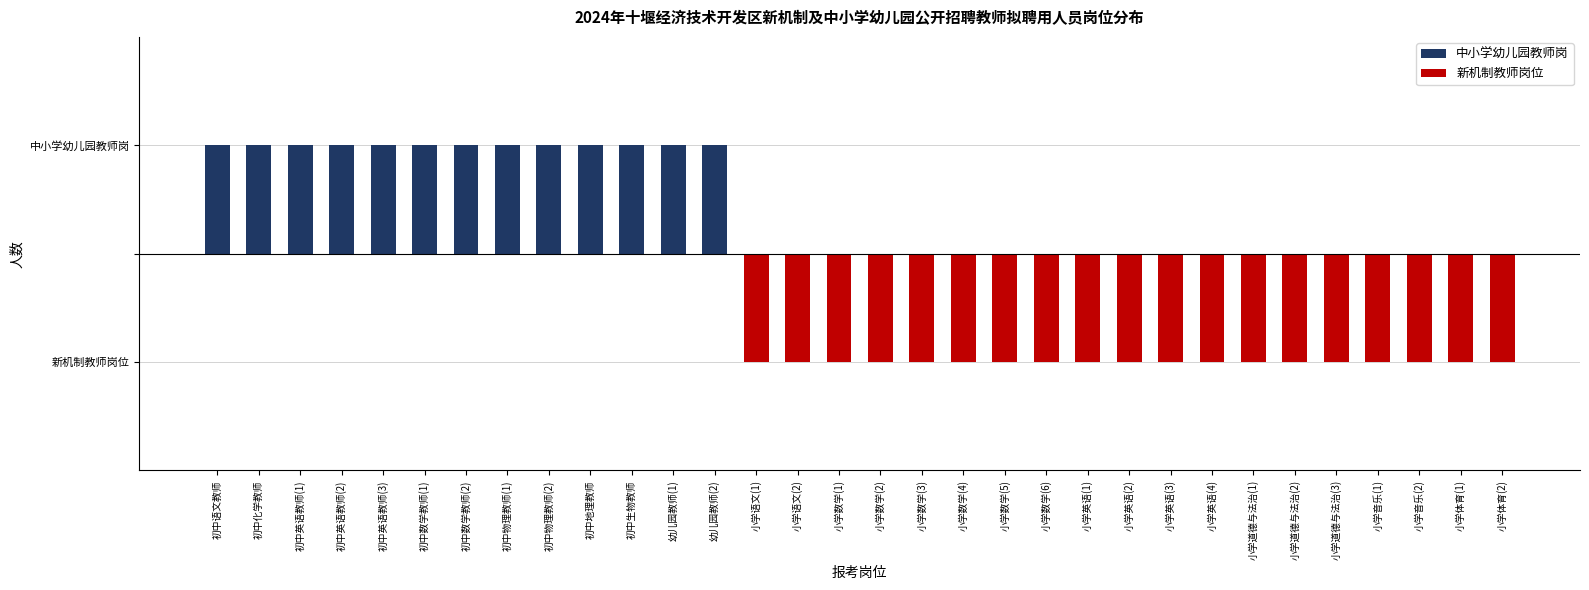

The chart shows a value of -1 at 小学英语(1). True or false?

False